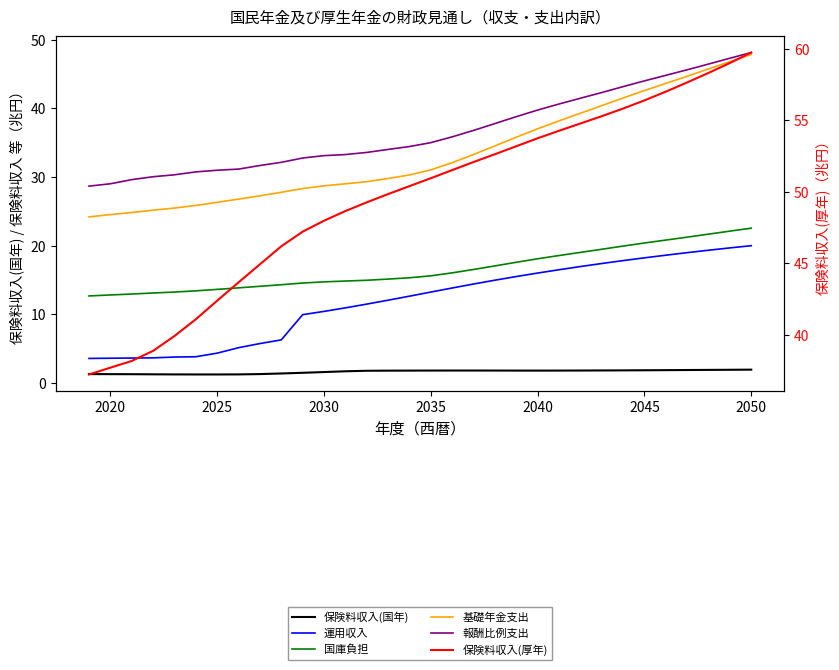

How many categories are shown in the chart?

32